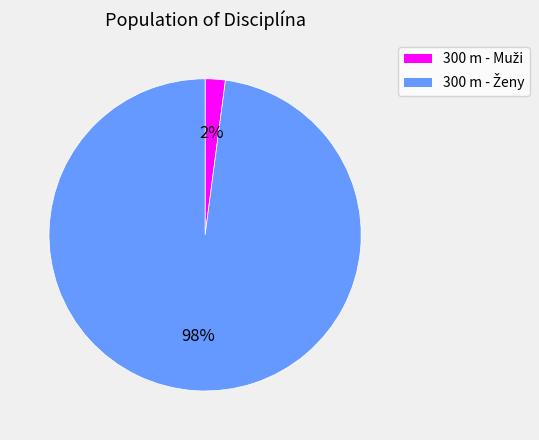

Does any single category account for the majority?

Yes